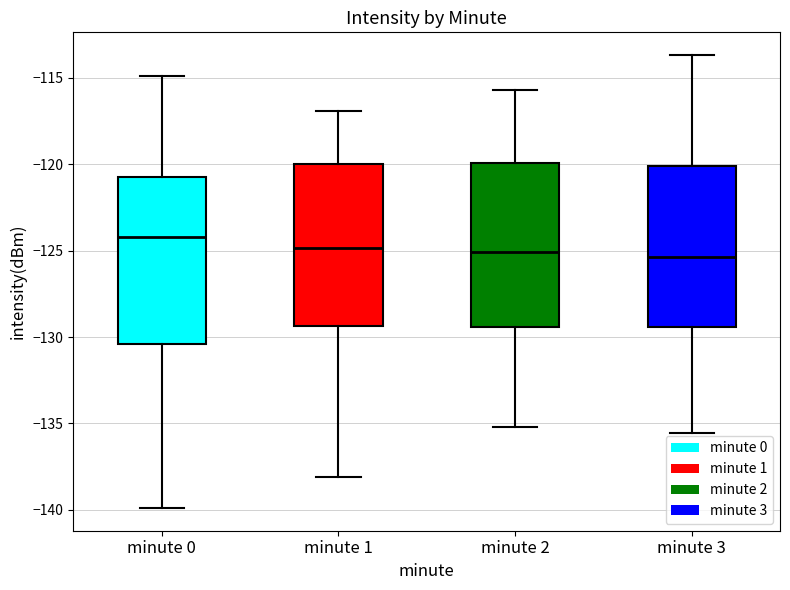

Reading left to right, transcribe this box plot: for each box, give where its median line is, the range the box spans, and where its two whiskers end, as read against the y-axis. The values are not printed on the chart, so give them approximately, as read against the axis.

minute 0: median -124.0, box -130.5 to -121.0, whiskers -140.0 to -115.0
minute 1: median -125.0, box -129.5 to -120.0, whiskers -138.0 to -117.0
minute 2: median -125.0, box -129.5 to -120.0, whiskers -135.0 to -115.5
minute 3: median -125.5, box -129.5 to -120.0, whiskers -135.5 to -113.5